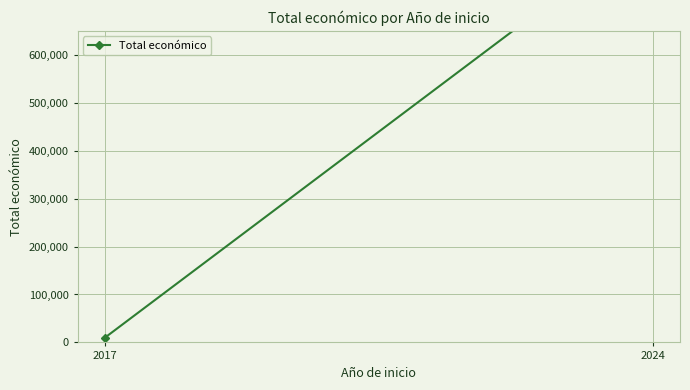

Reading left to right, what are all the values shown in this chart?

10000	869211